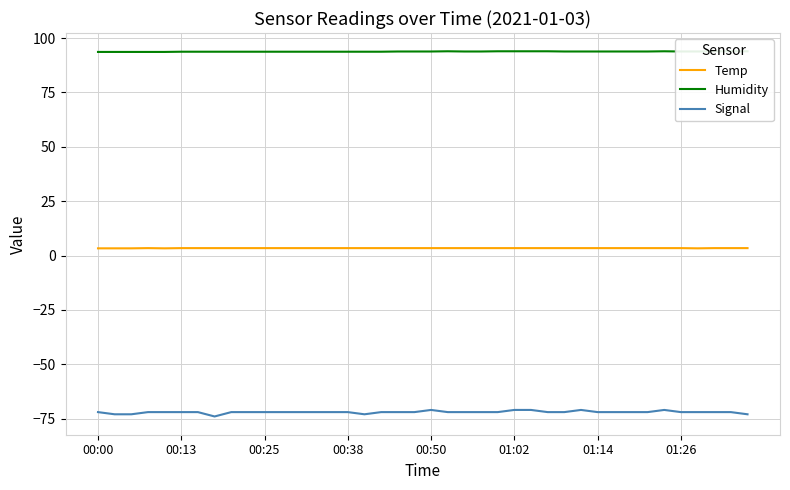

What is the smallest value displayed?

-74.0